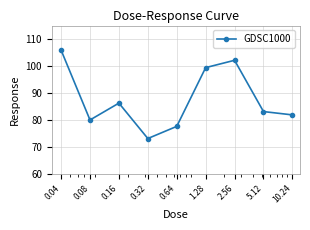

How many points are lower than both their immediate neighbors (excluding endpoints)?

2